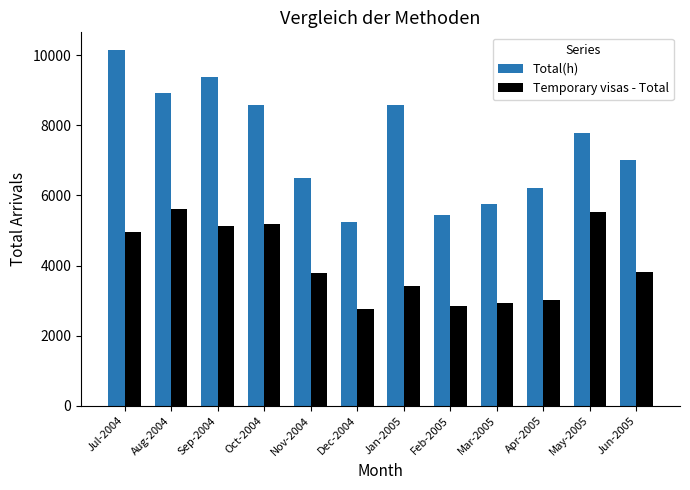

Which series has the largest total across all categories?

Total(h)